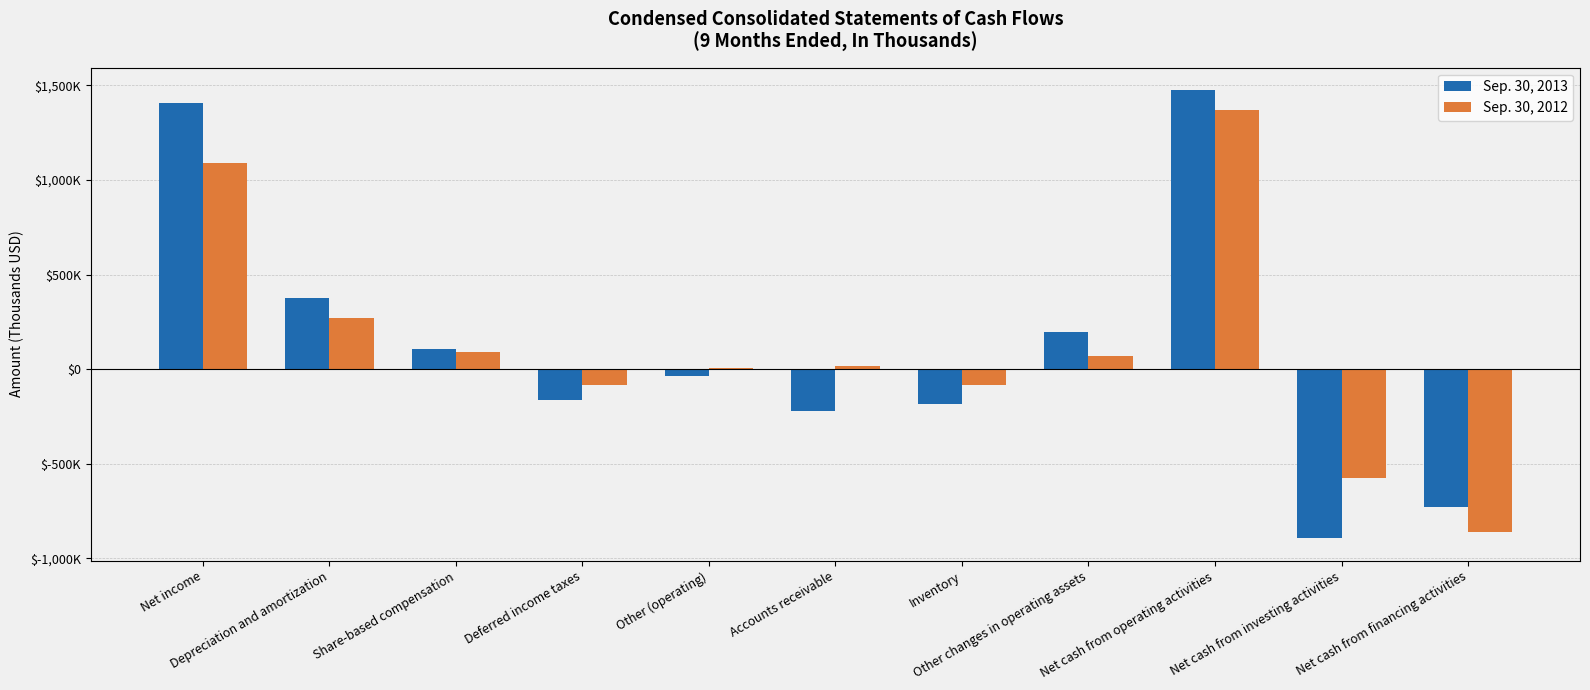

Are the bars horizontal?

No